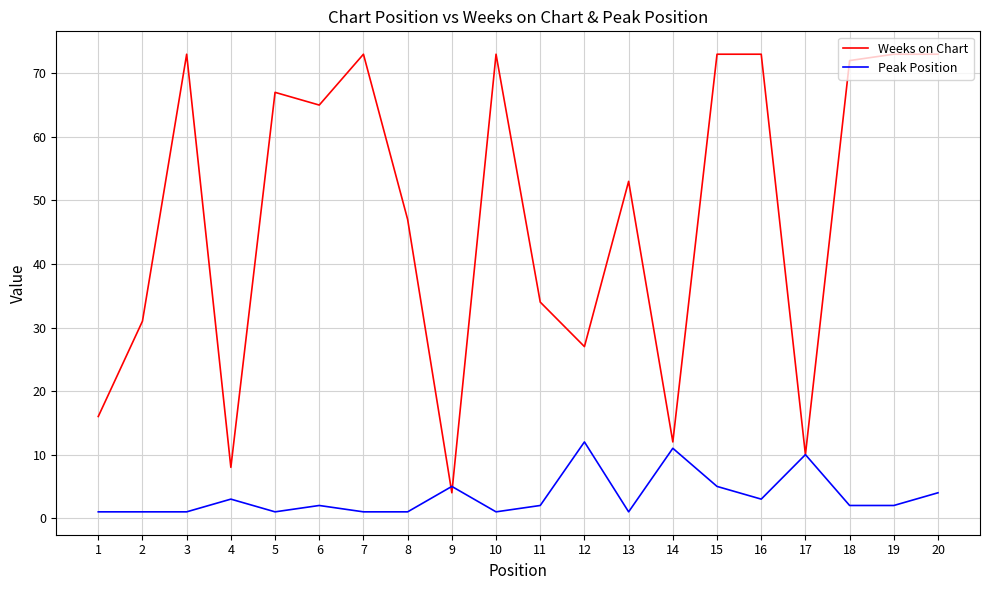

How many categories are shown in the chart?

20